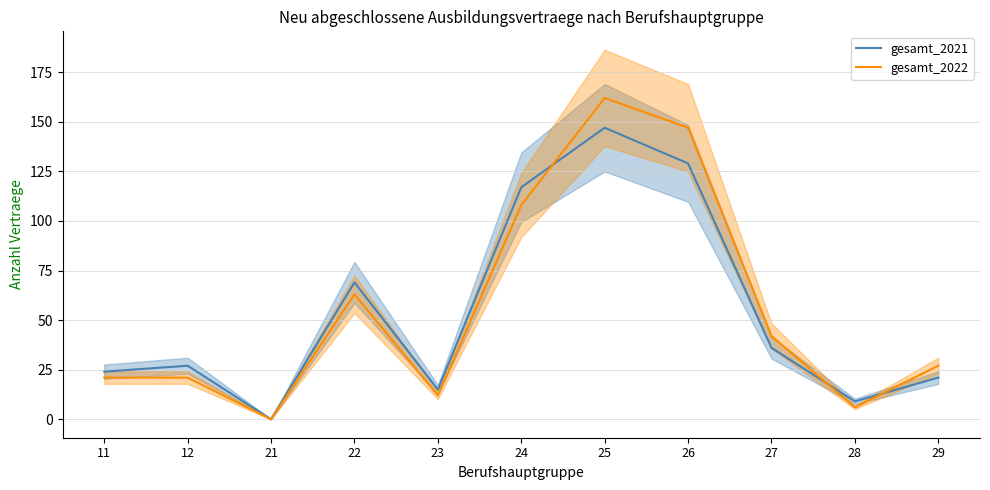

The gesamt_2021 series shows 147 at 25. True or false?

True